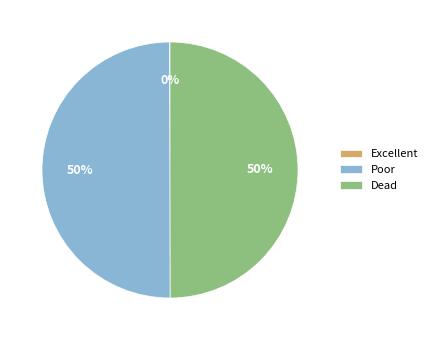

Is it true that Poor is 44% of the pie?

False